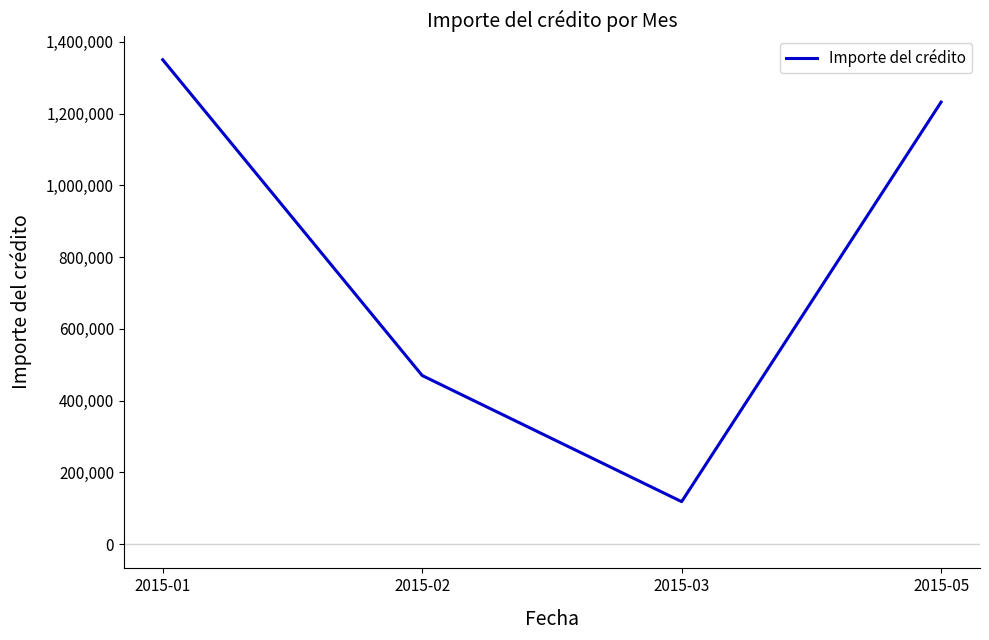

Rank the categories by value from lowest to highest.

2015-03, 2015-02, 2015-05, 2015-01